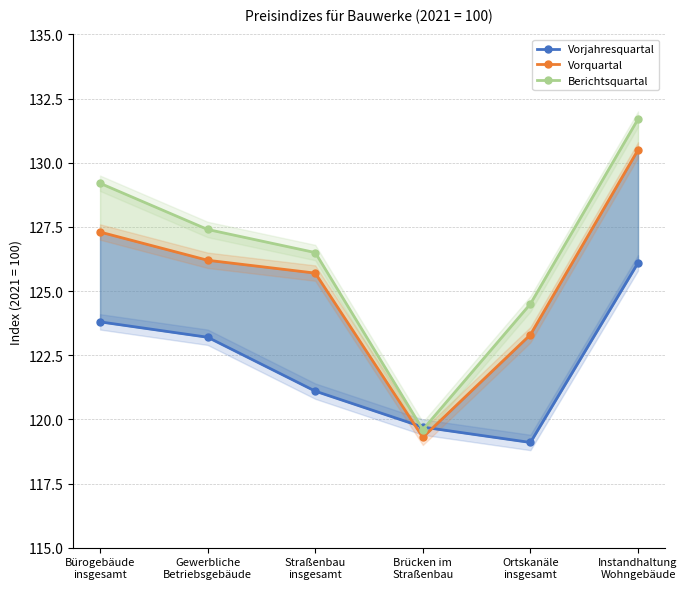

What is the total value across all series at Straßenbau
insgesamt?

373.3